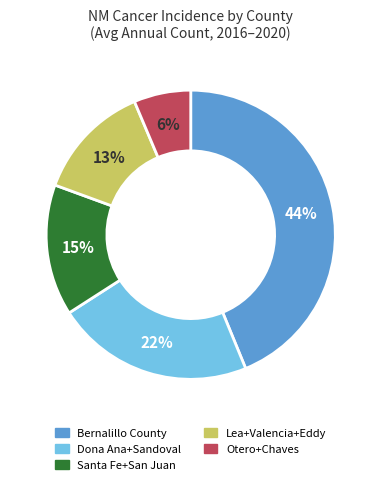

How many slices are in this pie chart?

5